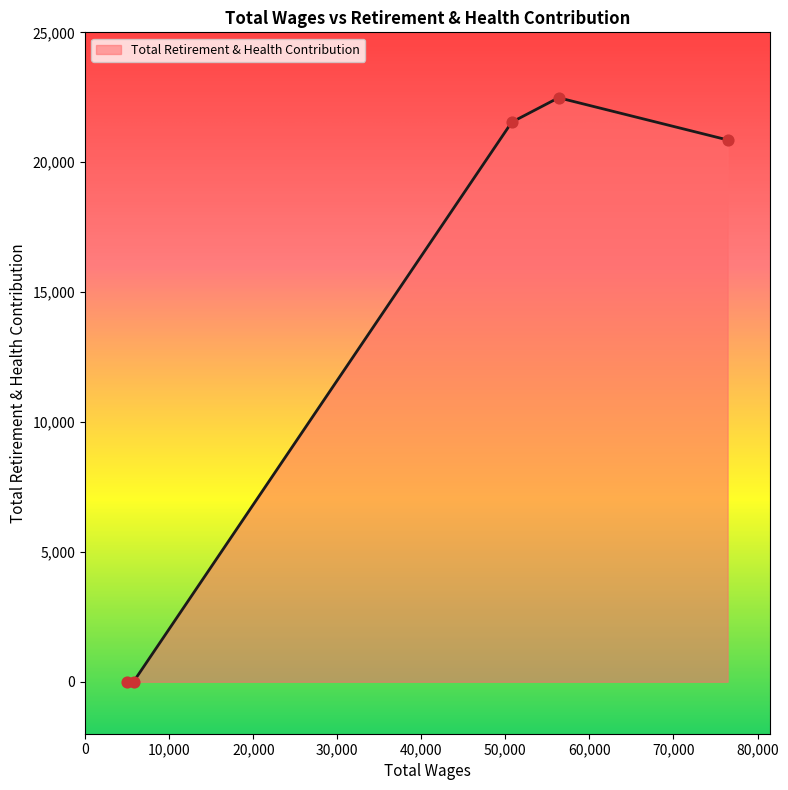

True or false: there are more than 2 points higher than both neighbors.

False